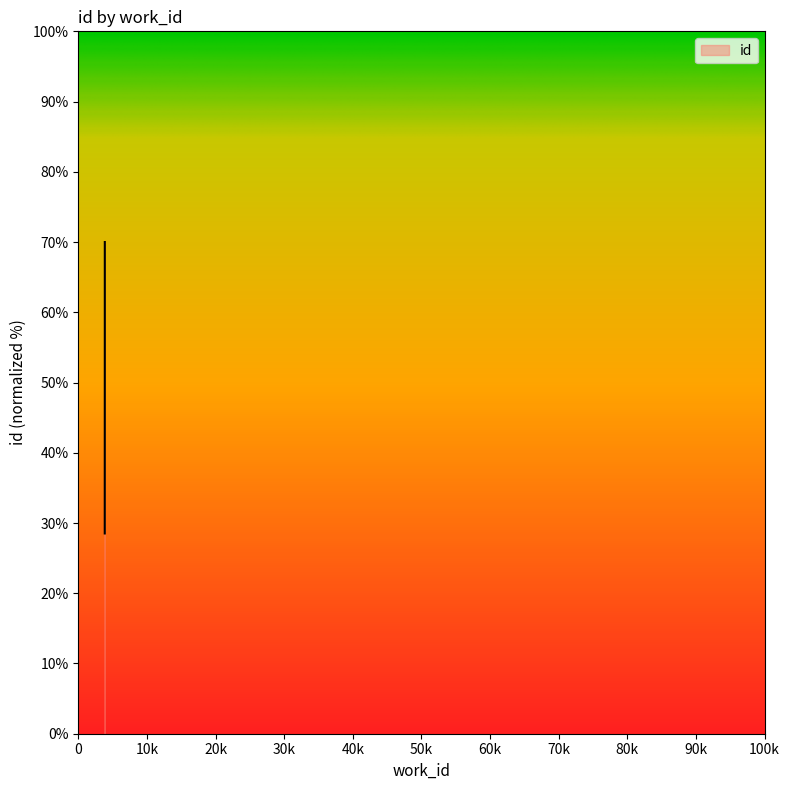

Where does the data first go above 56?

3866_a